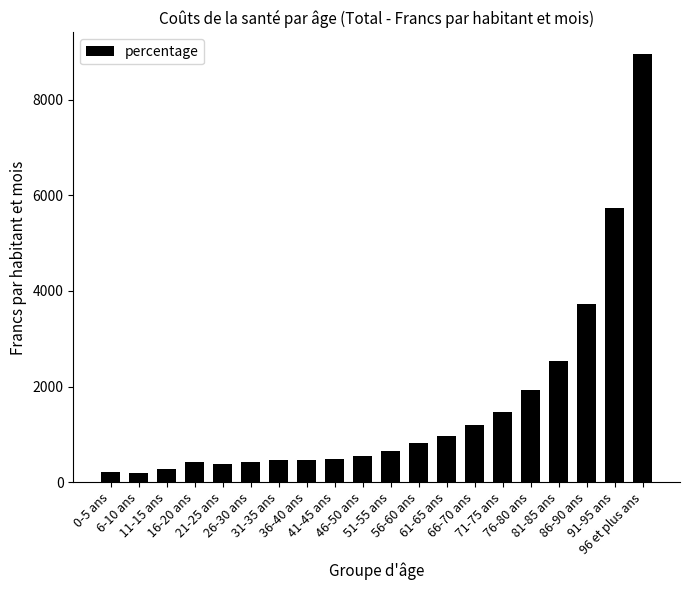

What is the average value?

1593.2